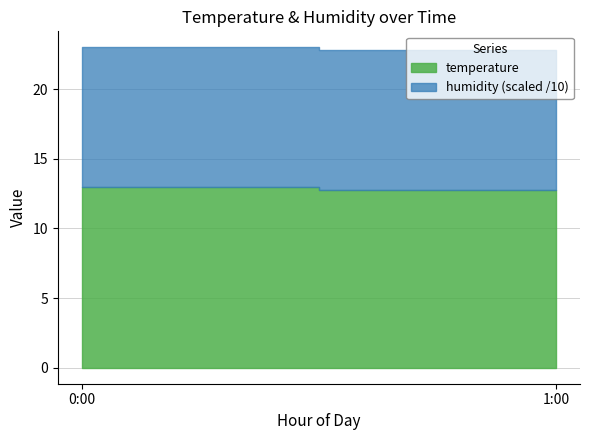

True or false: humidity and temperature cross at least once.

False